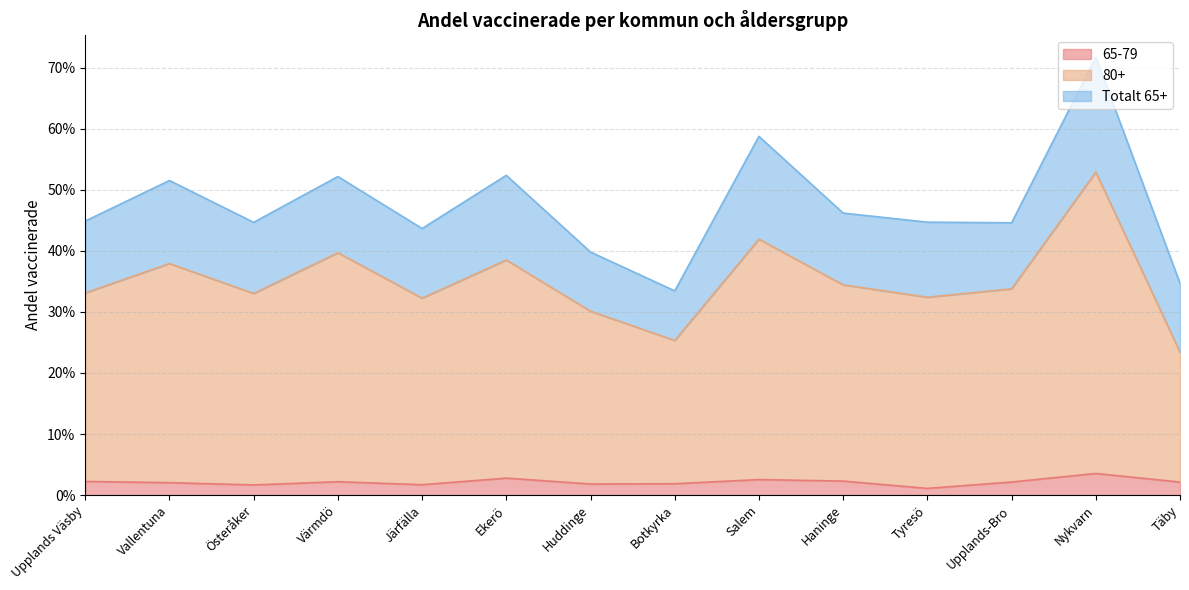

What is the value of the 80+ point at the 1st from the left?

0.3